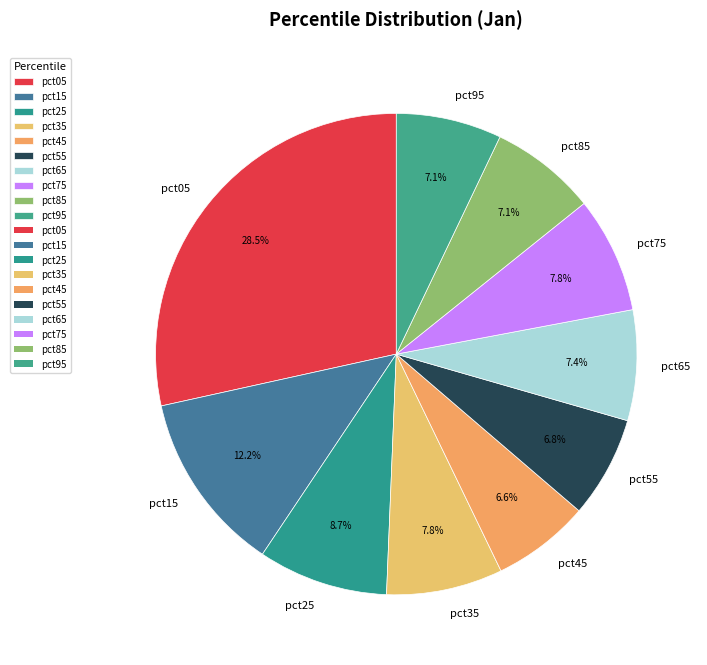

How many segments does this pie chart have?

10